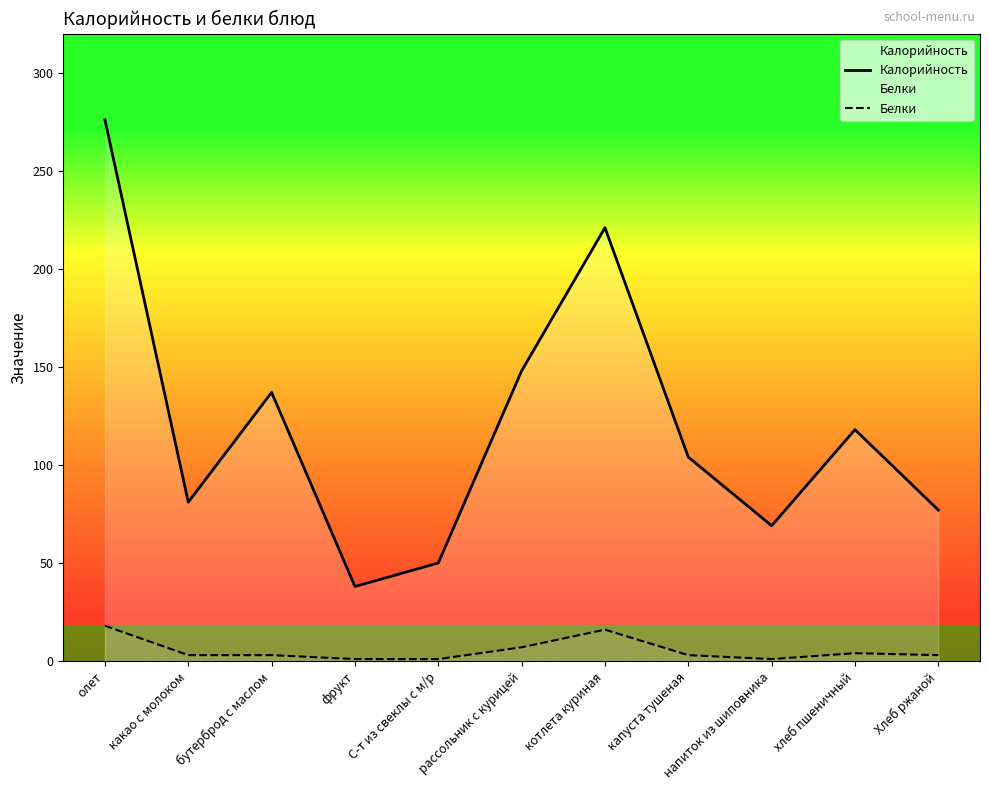

Which series has the largest range (max minus min)?

Калорийность